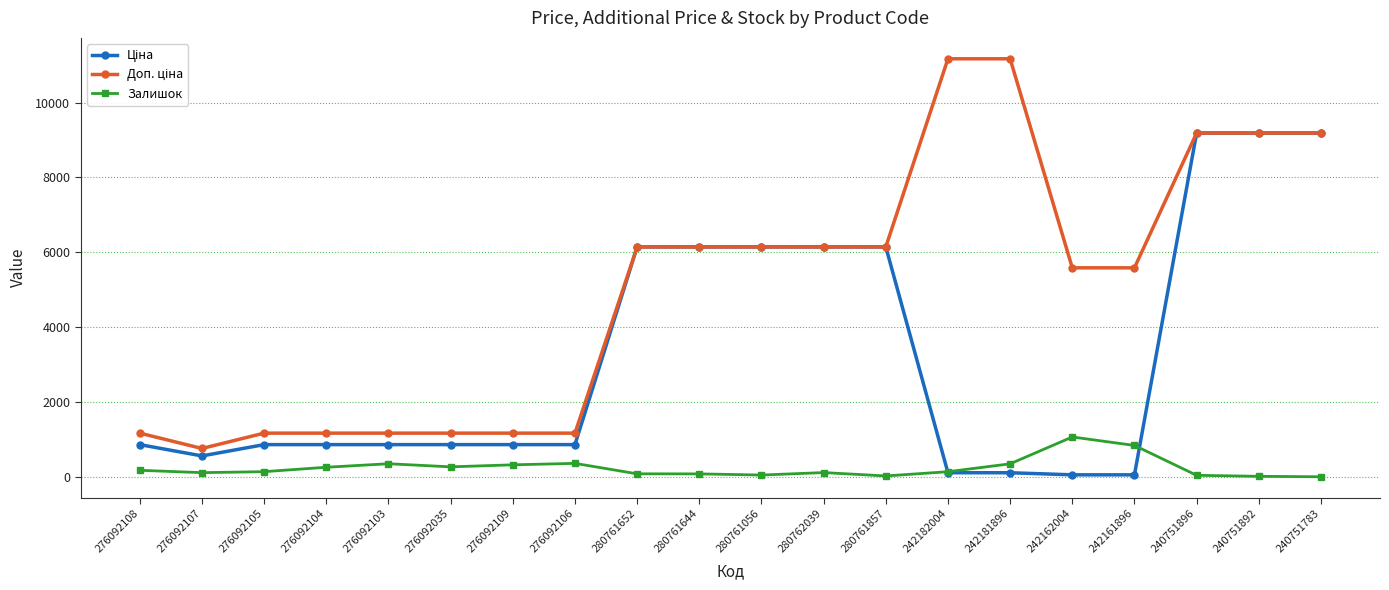

Is it true that Залишок equals 1473.2 at 242162004?

False